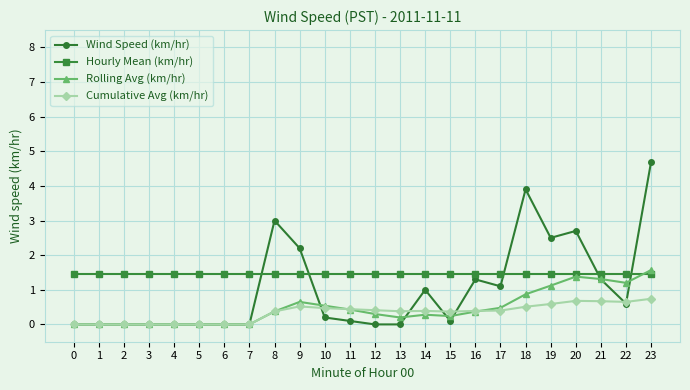

What is the average value of the Rolling Avg (km/hr) series?

0.5